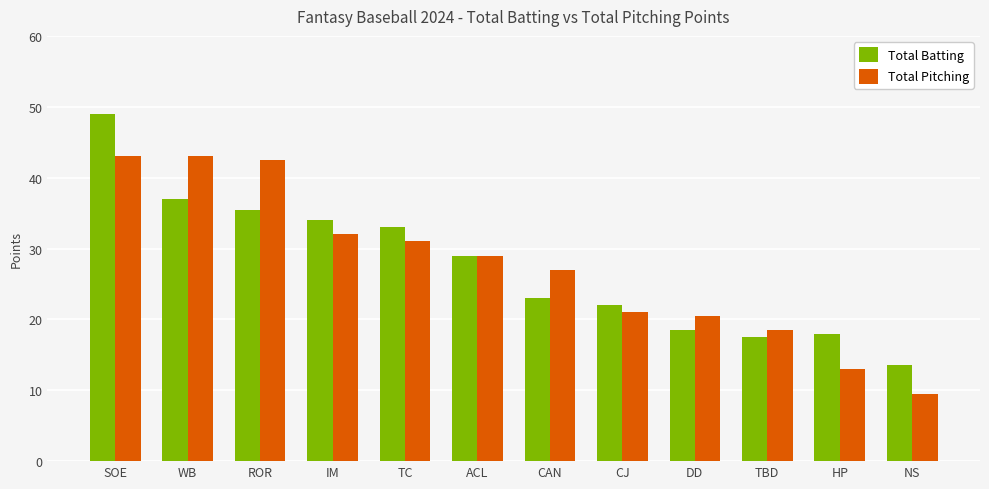

At which category is the sum across all series the highest?

SOE